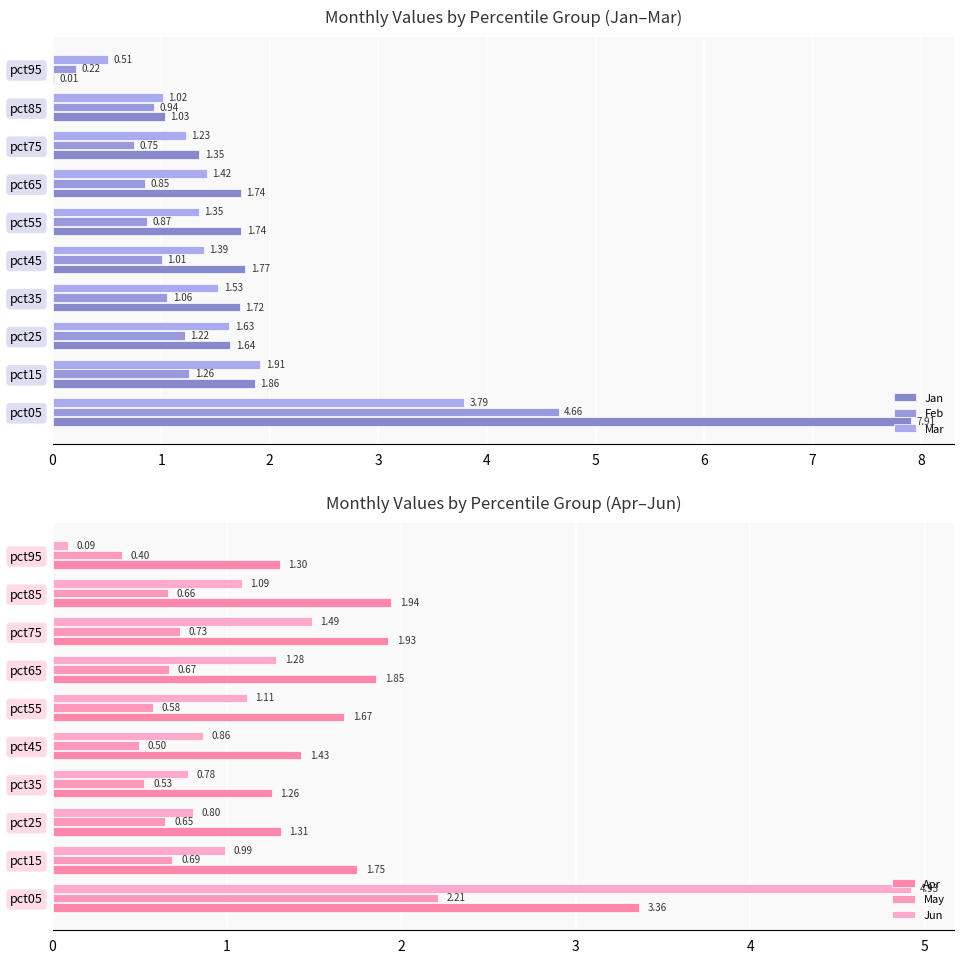

Which series has the widest spread of values?

Jan